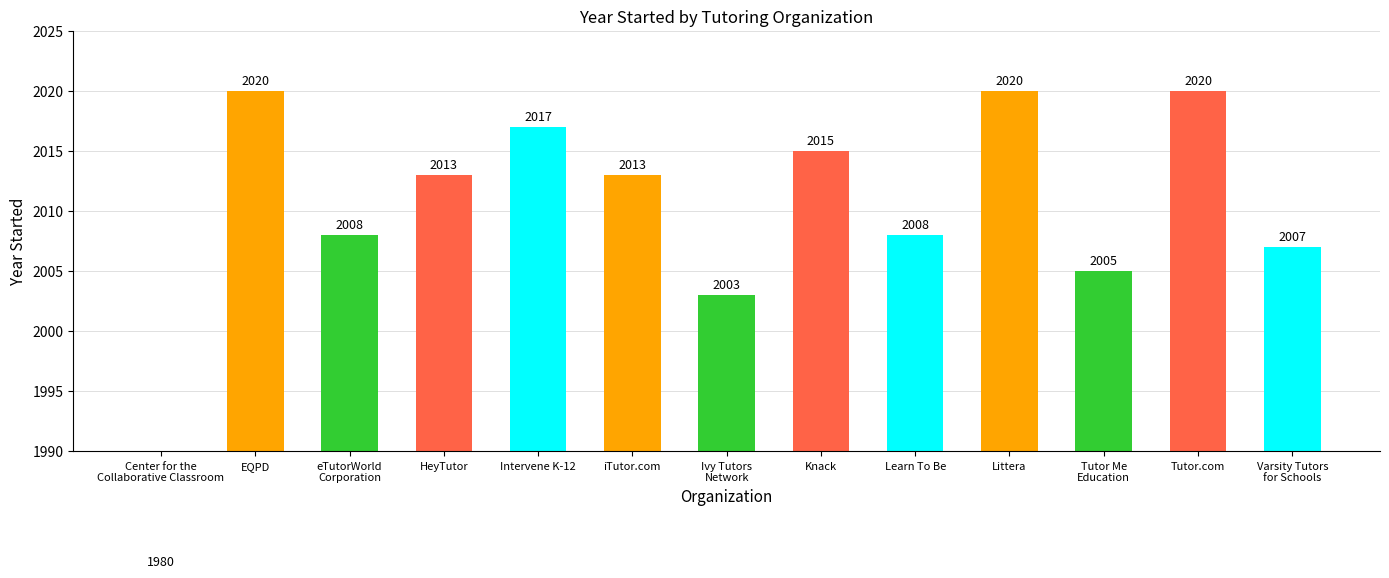

Reading right to left, what are all the values shown in this chart?

2007	2020	2005	2020	2008	2015	2003	2013	2017	2013	2008	2020	1980